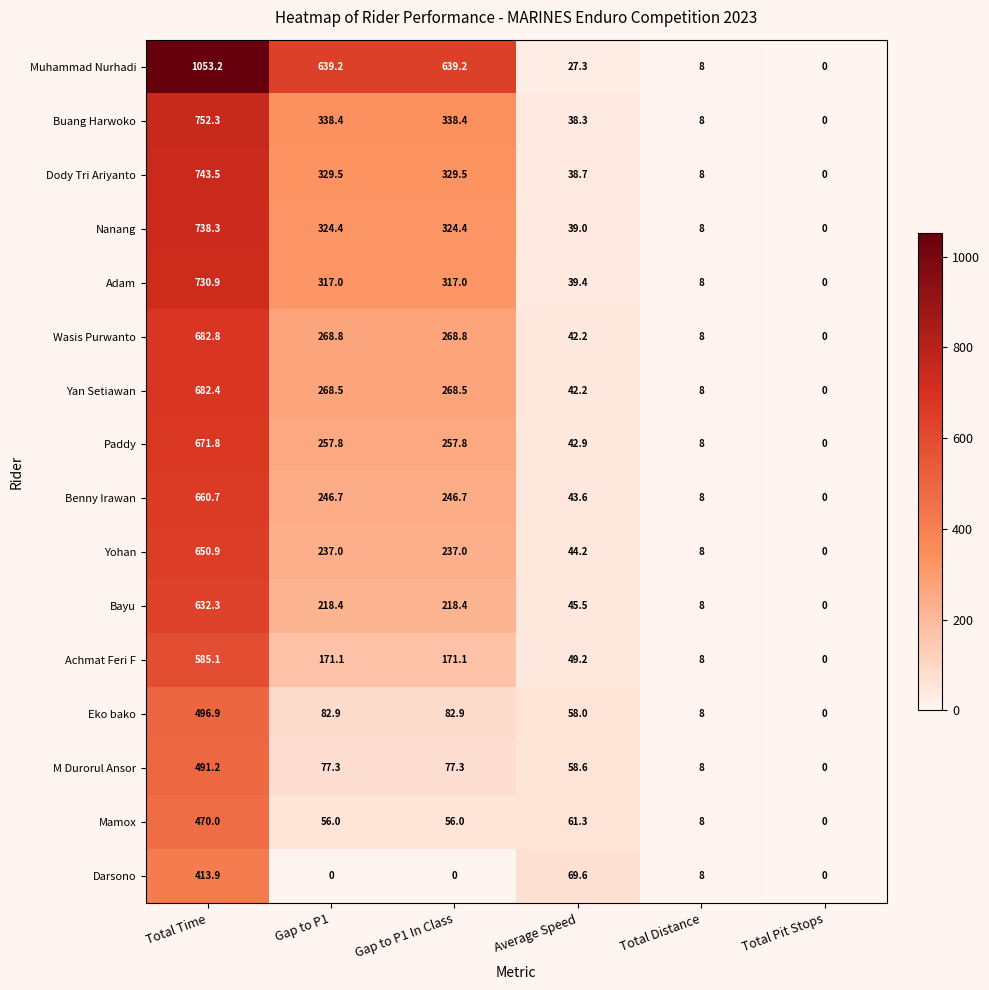

Which label corresponds to the largest value in the chart?

Total Time